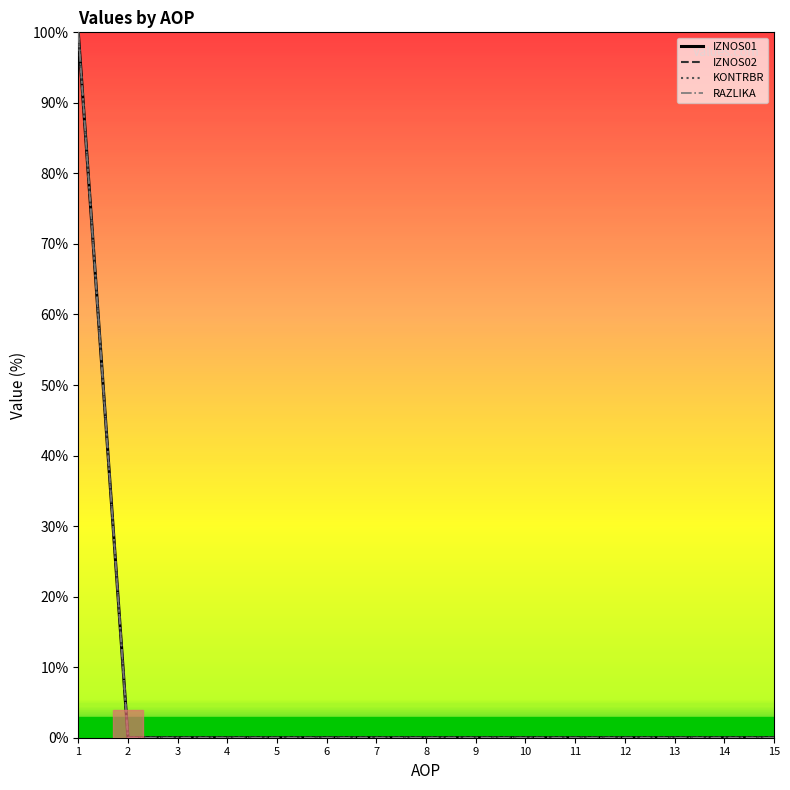

Is this an area chart (filled region under the line)?

No